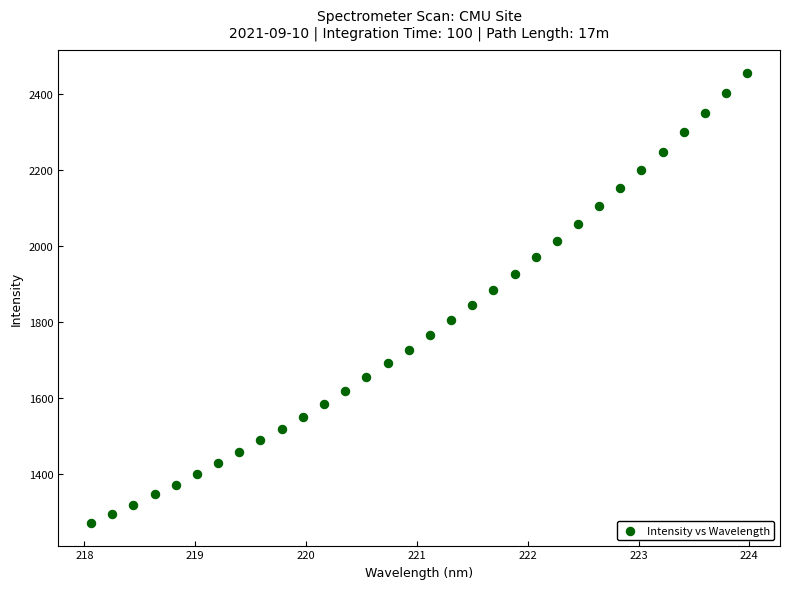

What is the range of X values (max minus min)?

5.9